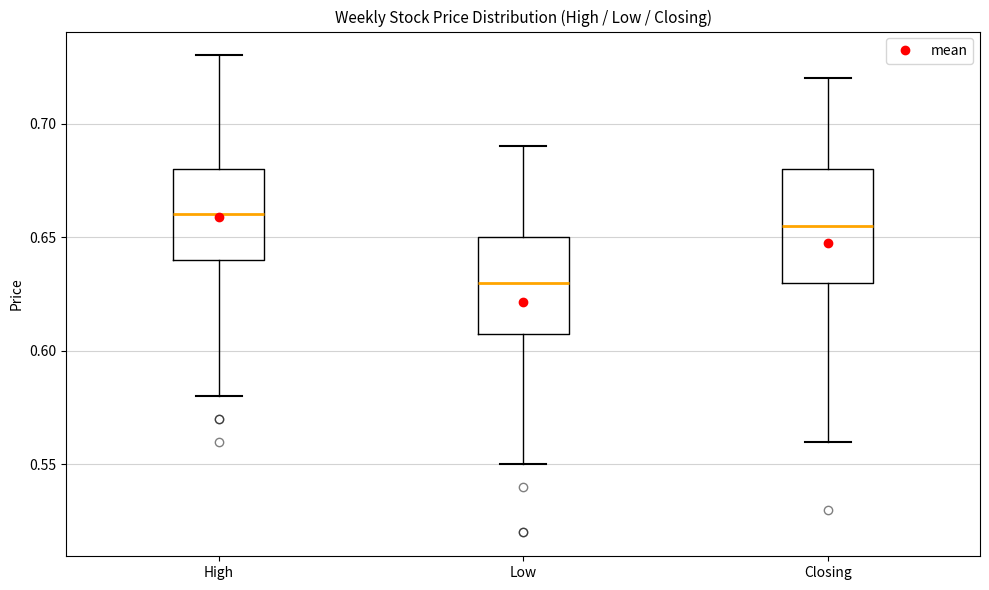

Which box has the highest median line?

High